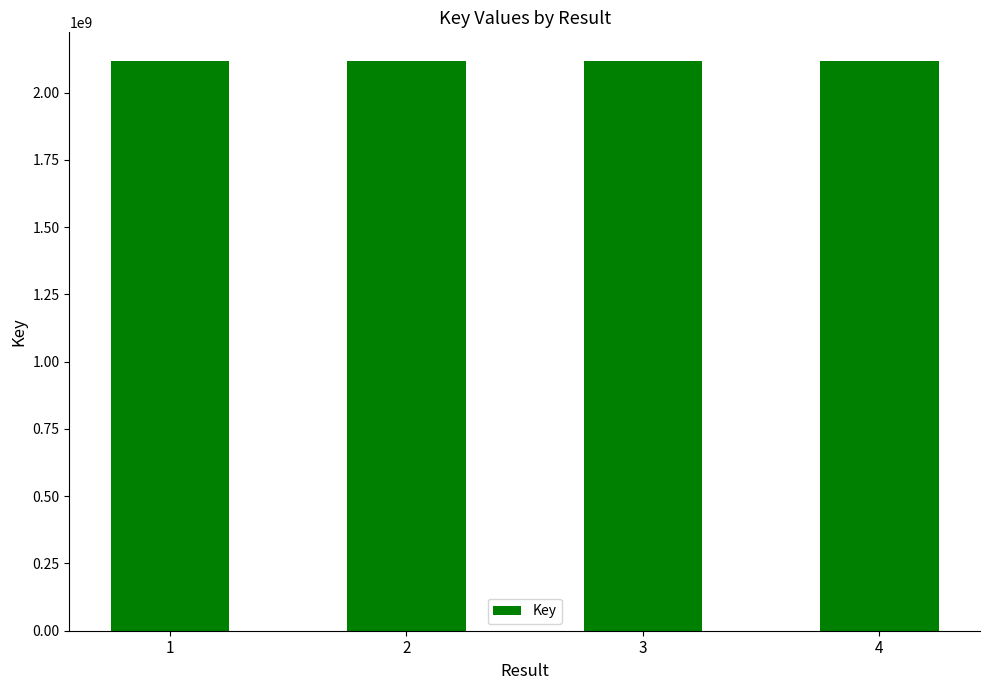

What is the sum of all values?

8471662224